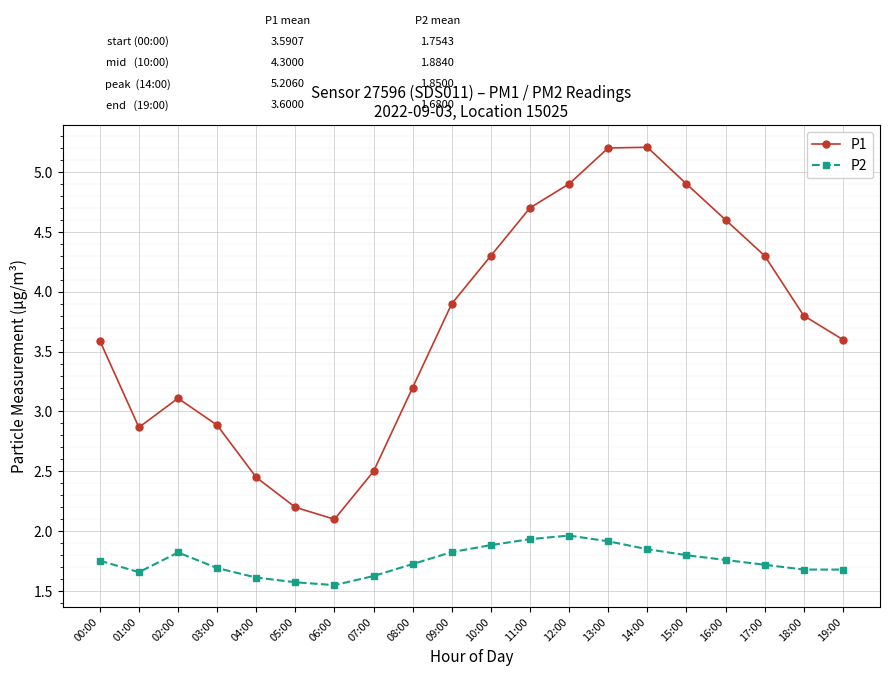

What is the maximum value shown in the chart?

5.2